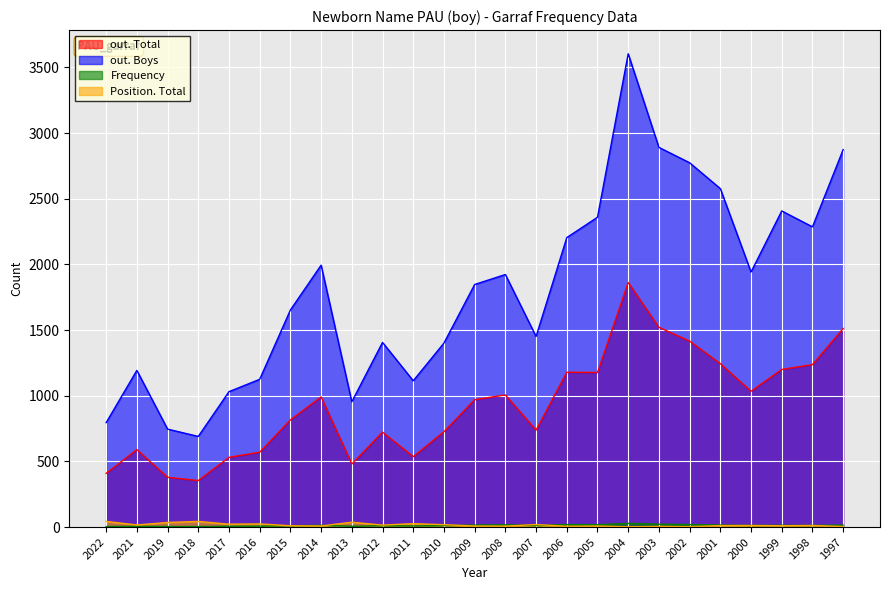

Rank the categories by out. Total value from highest to lowest.

2004, 2003, 1997, 2002, 2001, 1998, 1999, 2006, 2005, 2000, 2008, 2014, 2009, 2015, 2007, 2010, 2012, 2021, 2016, 2011, 2017, 2013, 2022, 2019, 2018